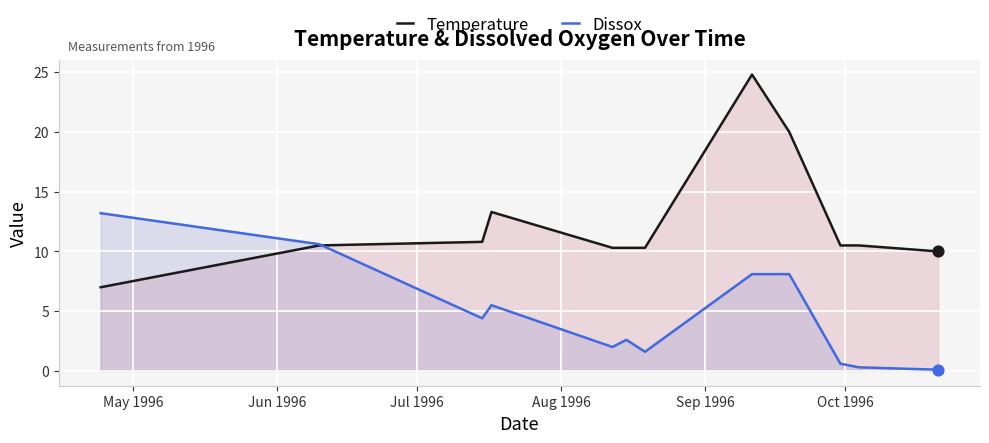

Which series contains the highest Y value?

Temperature